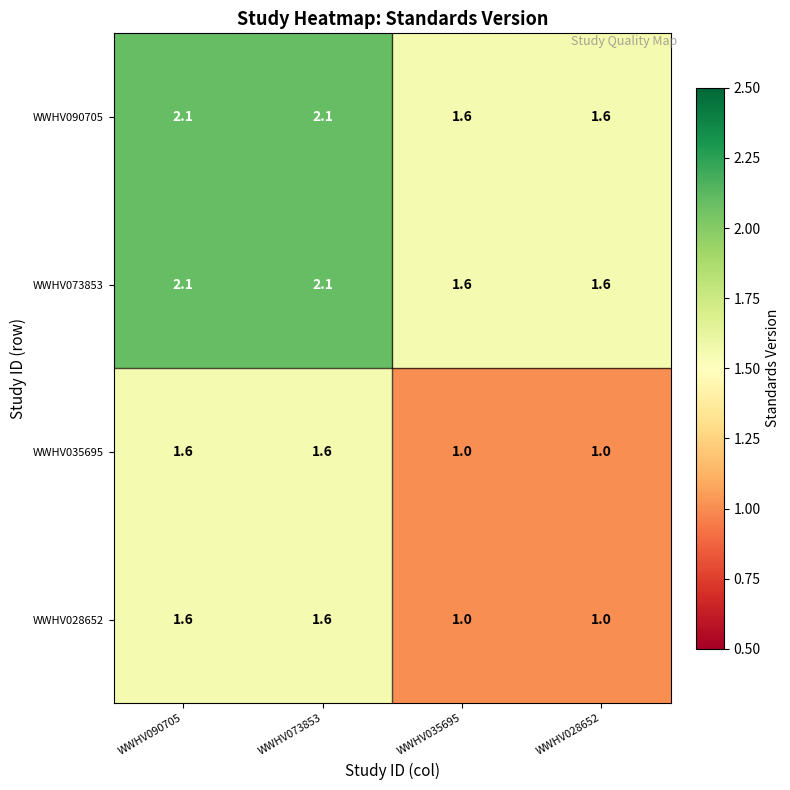

The value of WWHV090705 at WWHV073853 is 2.1. True or false?

True